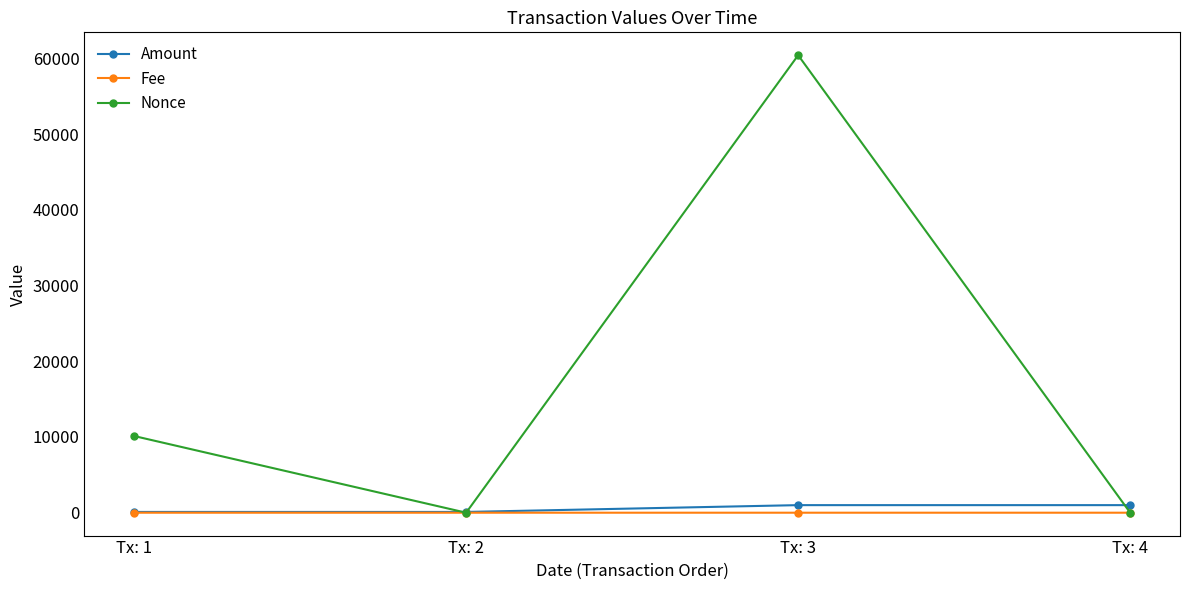

How many data points does each series have?

4